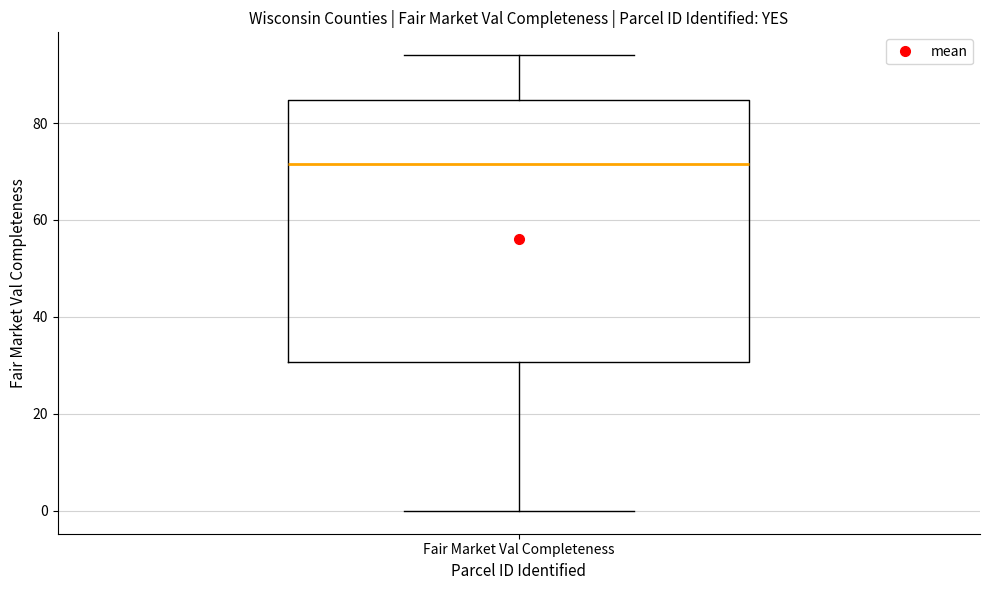

Where is the upper edge of the box for Fair Market Val Completeness on the y-axis? The values are not printed on the chart, so give them approximately, as read against the axis.

84